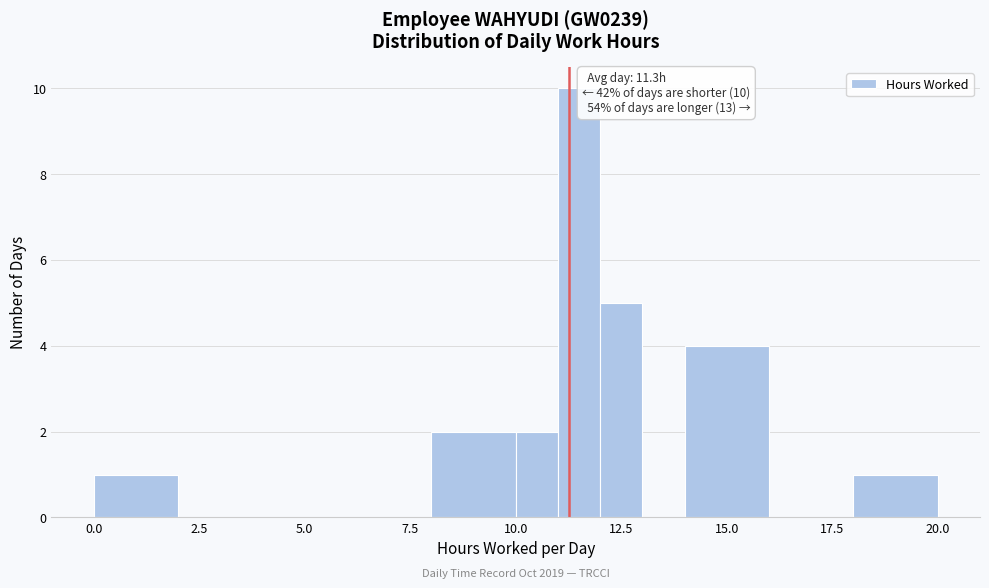

Around what value on the x-axis is the tallest bar? Give the approximate position of its centre, as read against the axis.

11.5